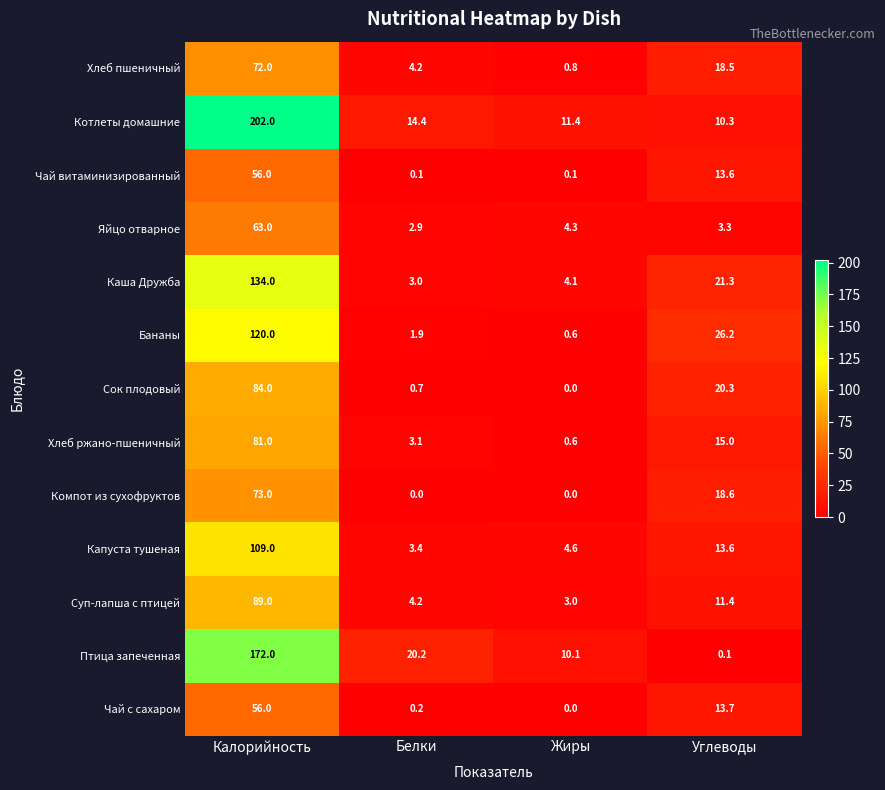

True or false: Компот из сухофруктов has a value of 18.6 at Углеводы.

True